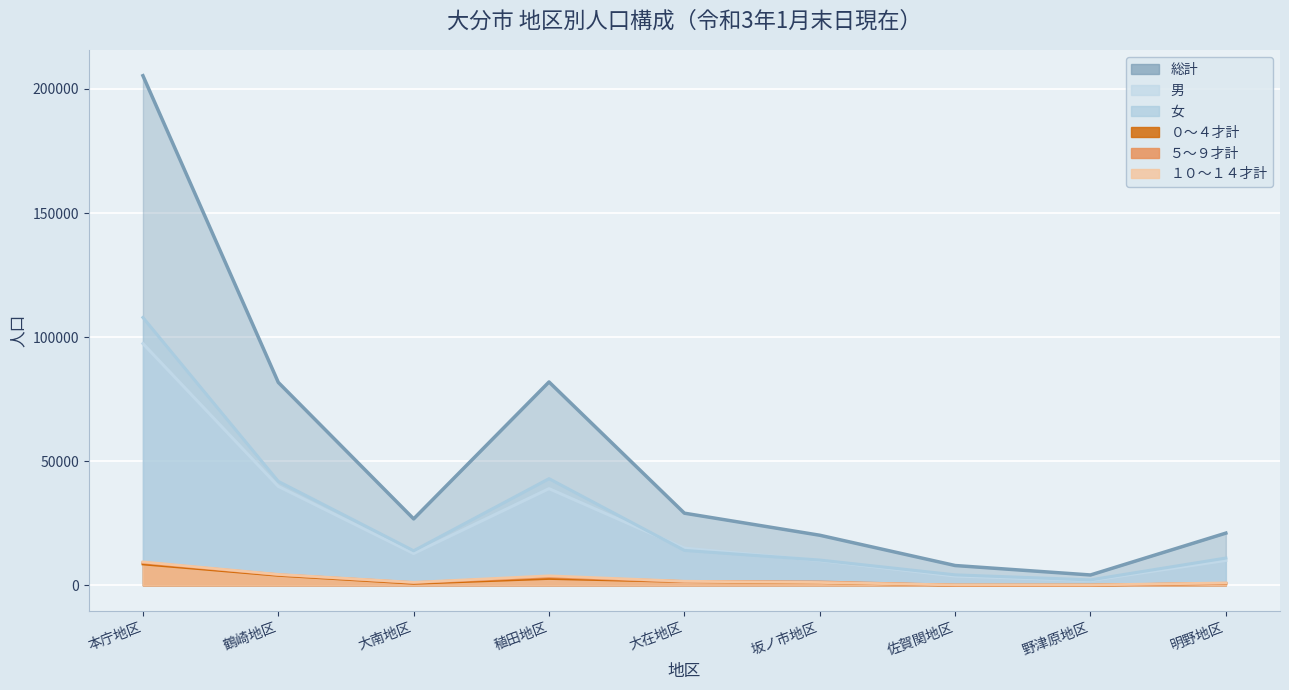

Where is the first local maximum for 女?

稙田地区